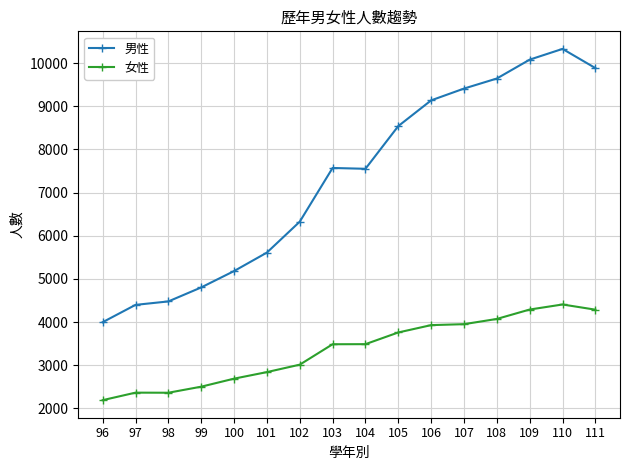

In 女性, how many points are higher than both neighbors (excluding endpoints)?

2